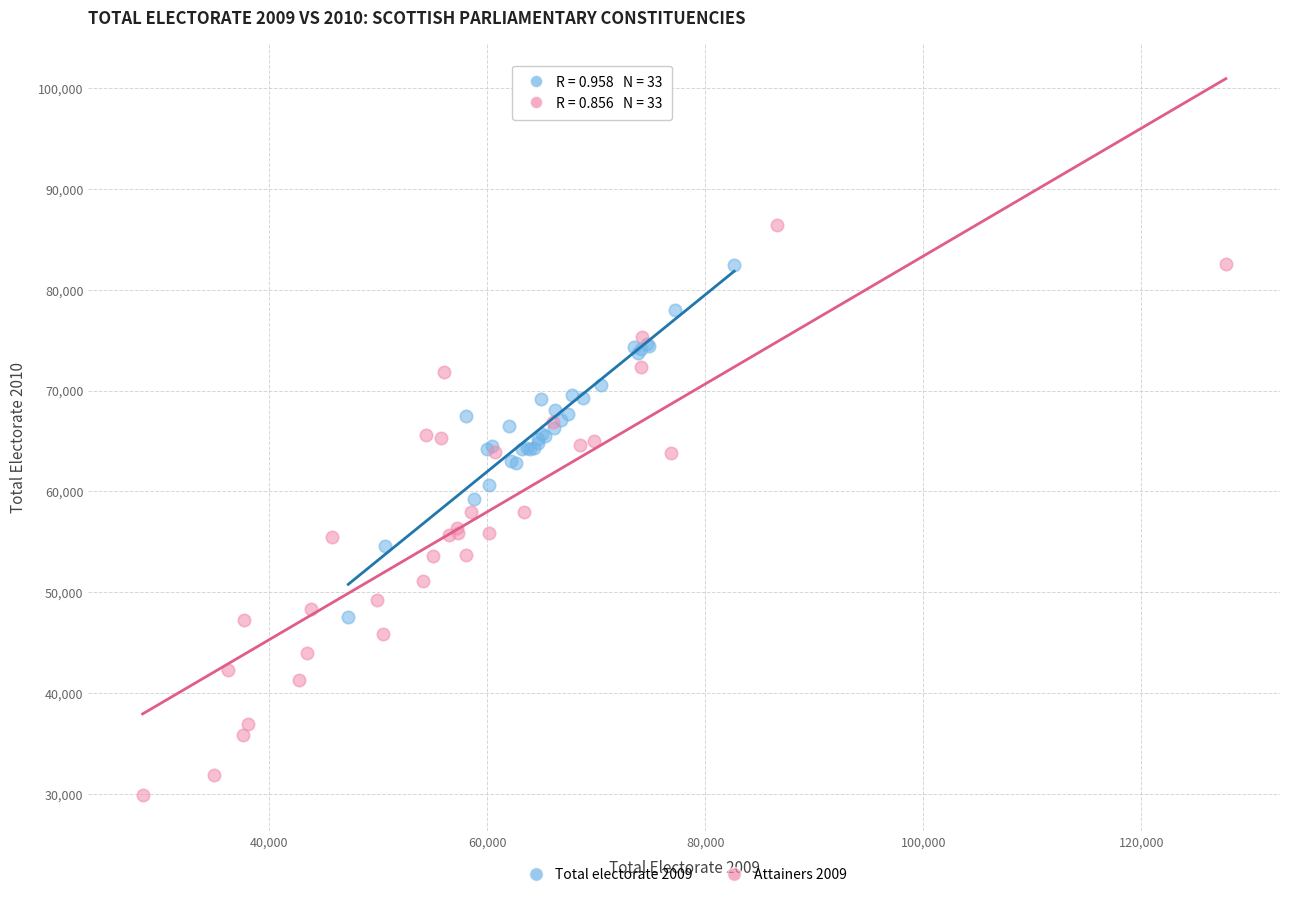

Which series contains the lowest Y value?

Attainers 2009